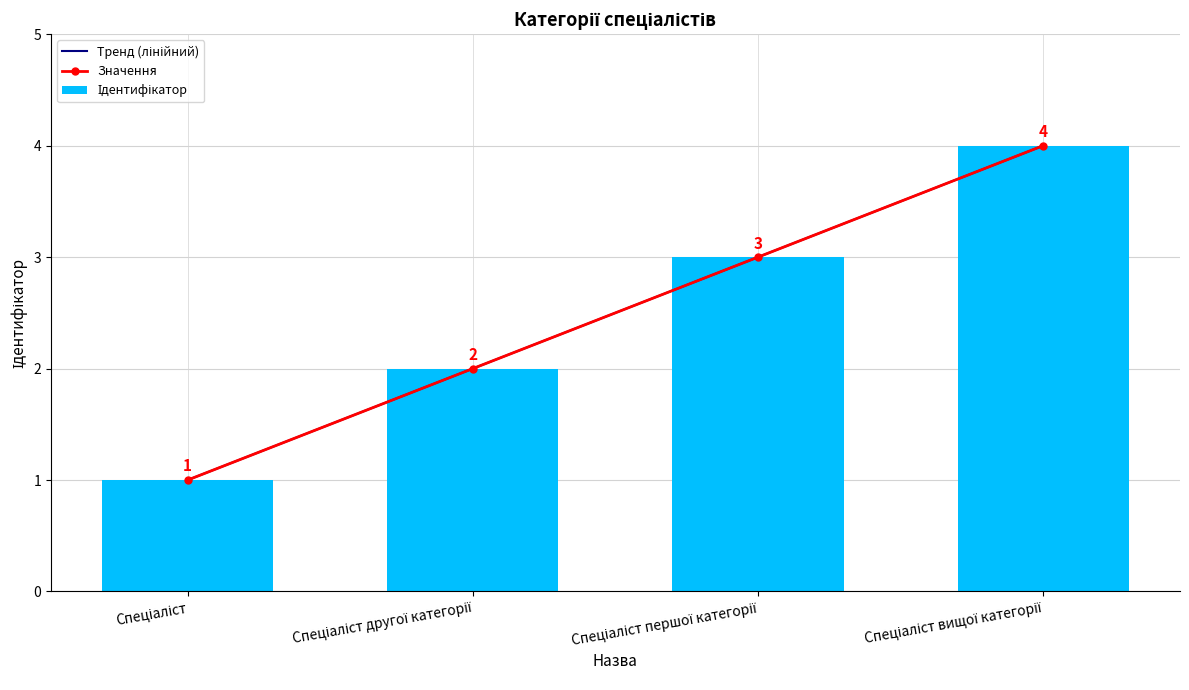

What is the average value of the Тренд (лінійний) series?

2.5